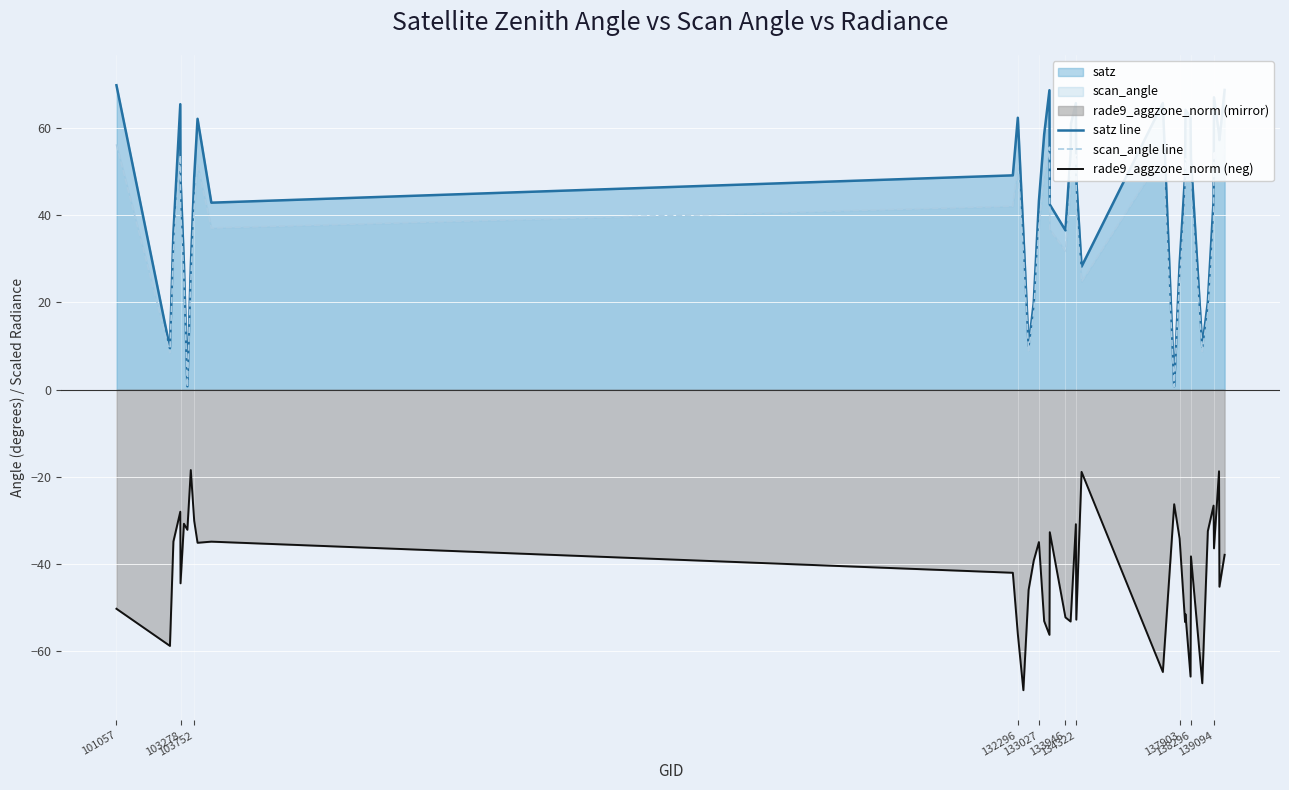

How many interior local valleys does the satz line series have?

9